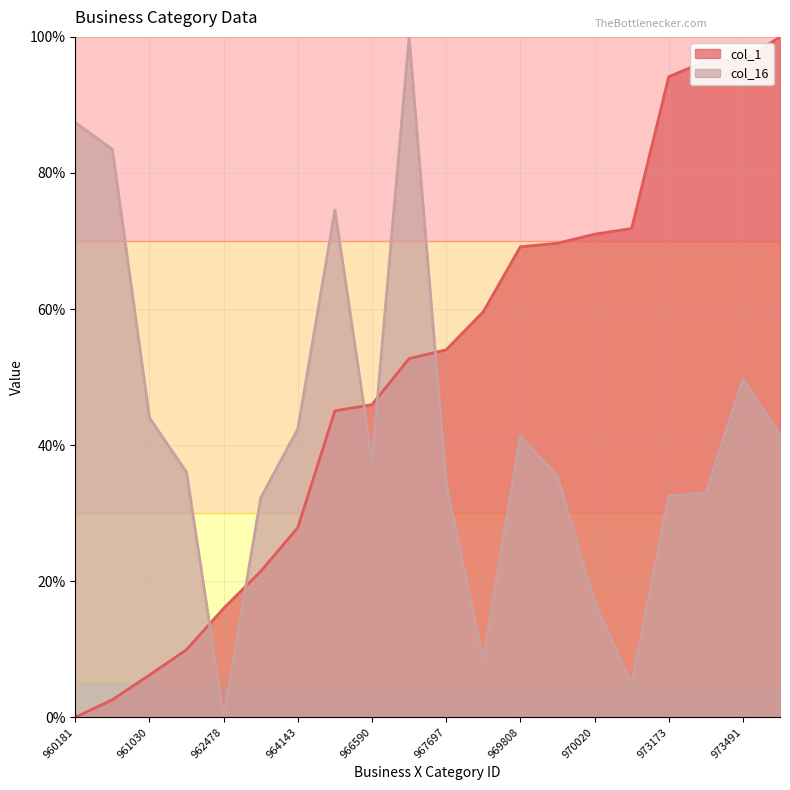

Where is the first local maximum for col_16?

966433